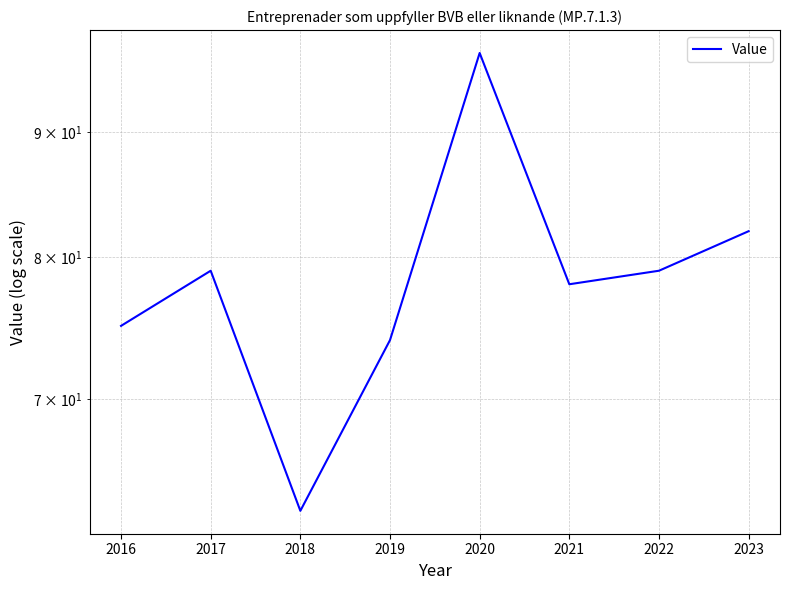

Which category has the highest value across all series?

2020